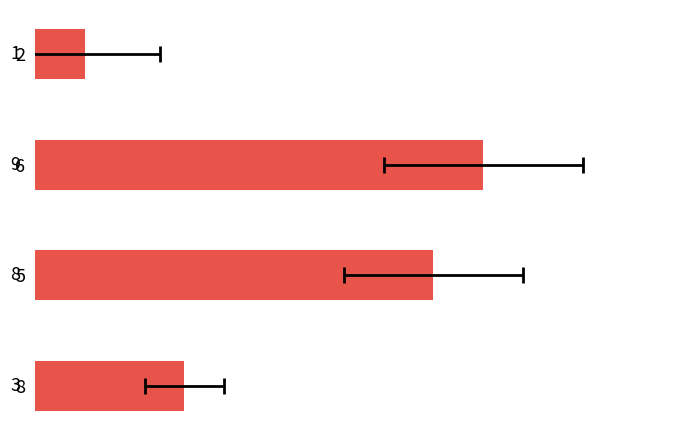

Which has a higher value, 2 or 6?

6